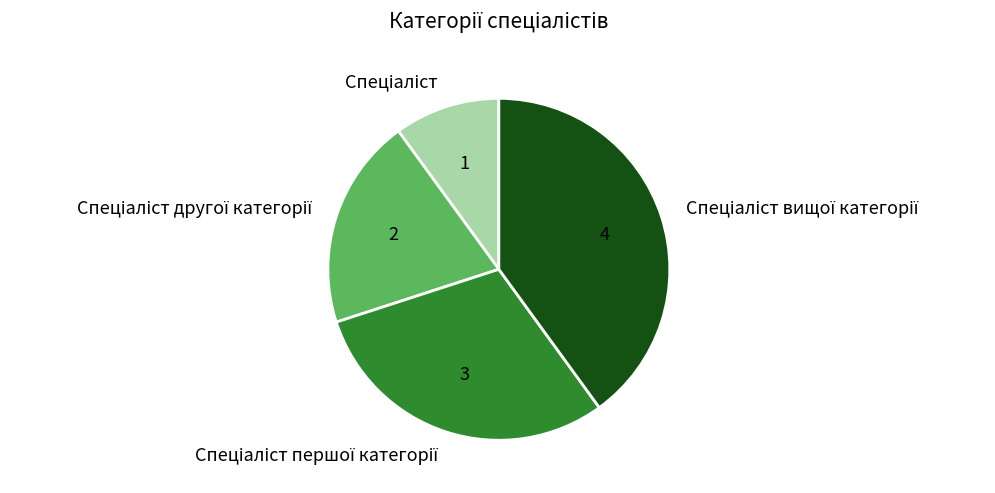

Is there a majority slice in this chart?

No